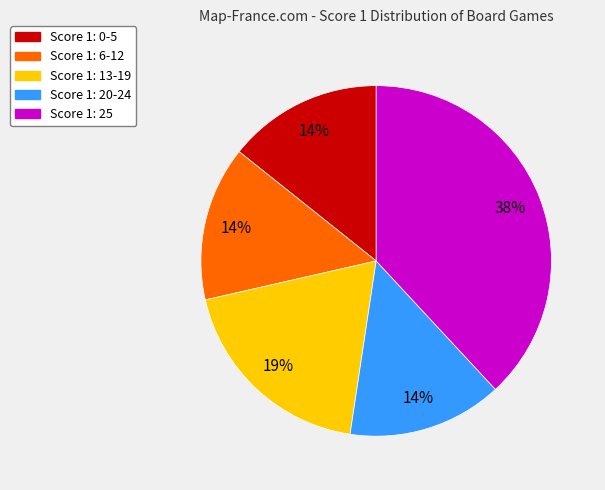

Is there a majority slice in this chart?

No